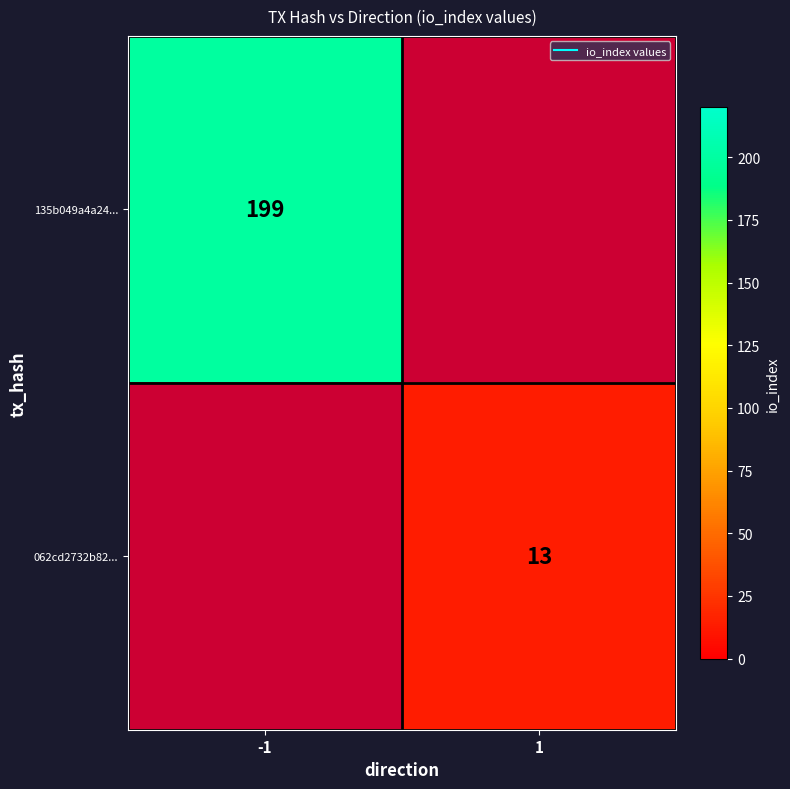

The value of 062cd2732b82... at 1 is 5.3. True or false?

False